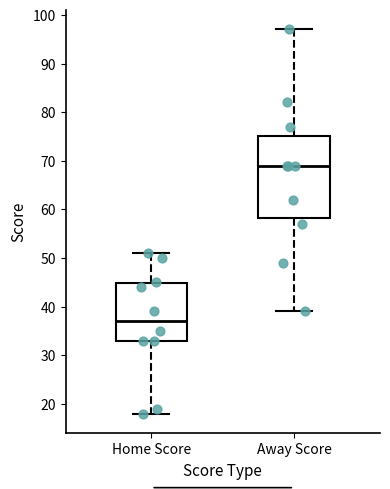

Reading left to right, transcribe this box plot: for each box, give where its median line is, the range the box spans, and where its two whiskers end, as read against the y-axis. The values are not printed on the chart, so give them approximately, as read against the axis.

Home Score: median 37, box 33 to 45, whiskers 18 to 51
Away Score: median 69, box 58 to 75, whiskers 39 to 97